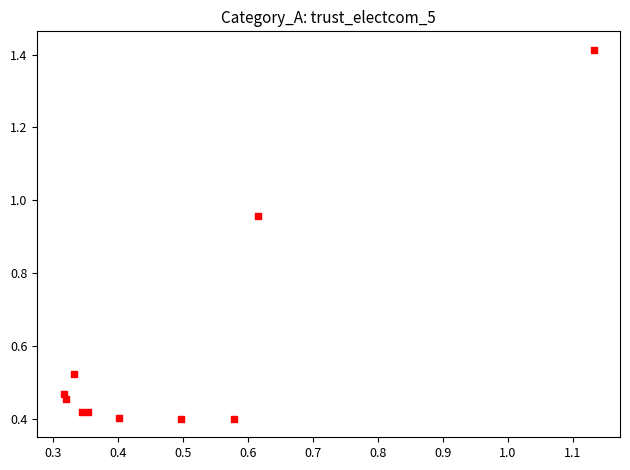

What is the range of X values (max minus min)?

0.8